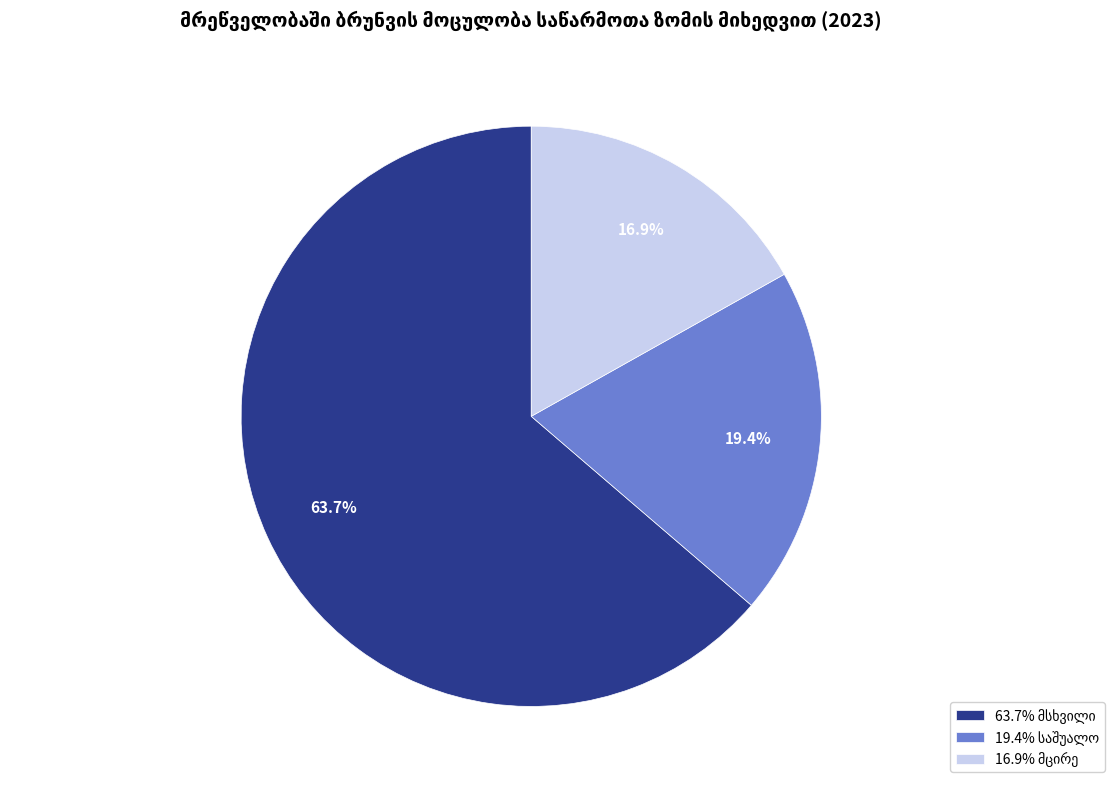

Does any single category account for the majority?

Yes